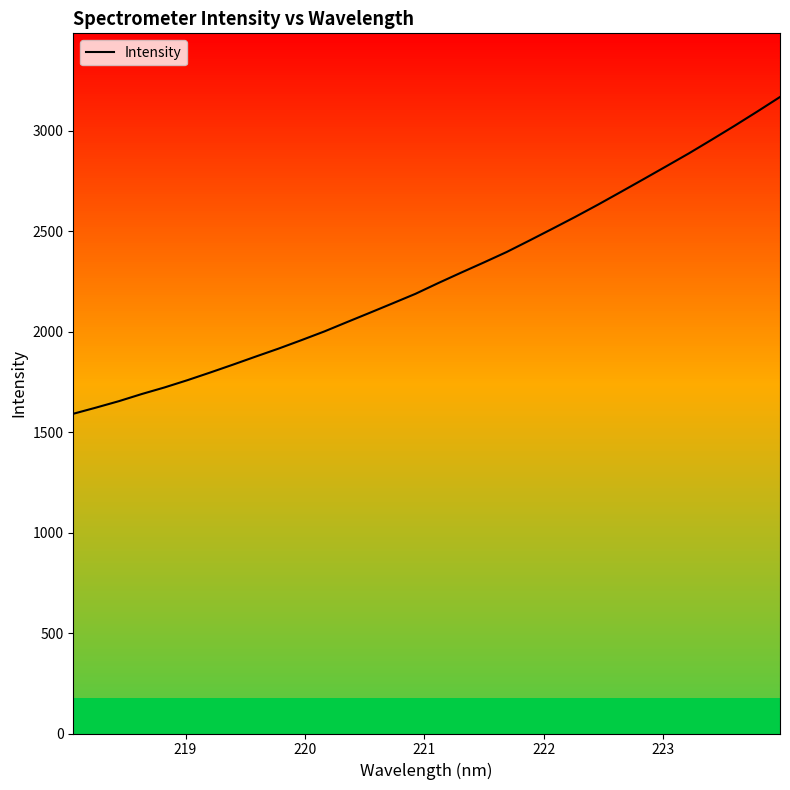

What is the average value?

2273.9